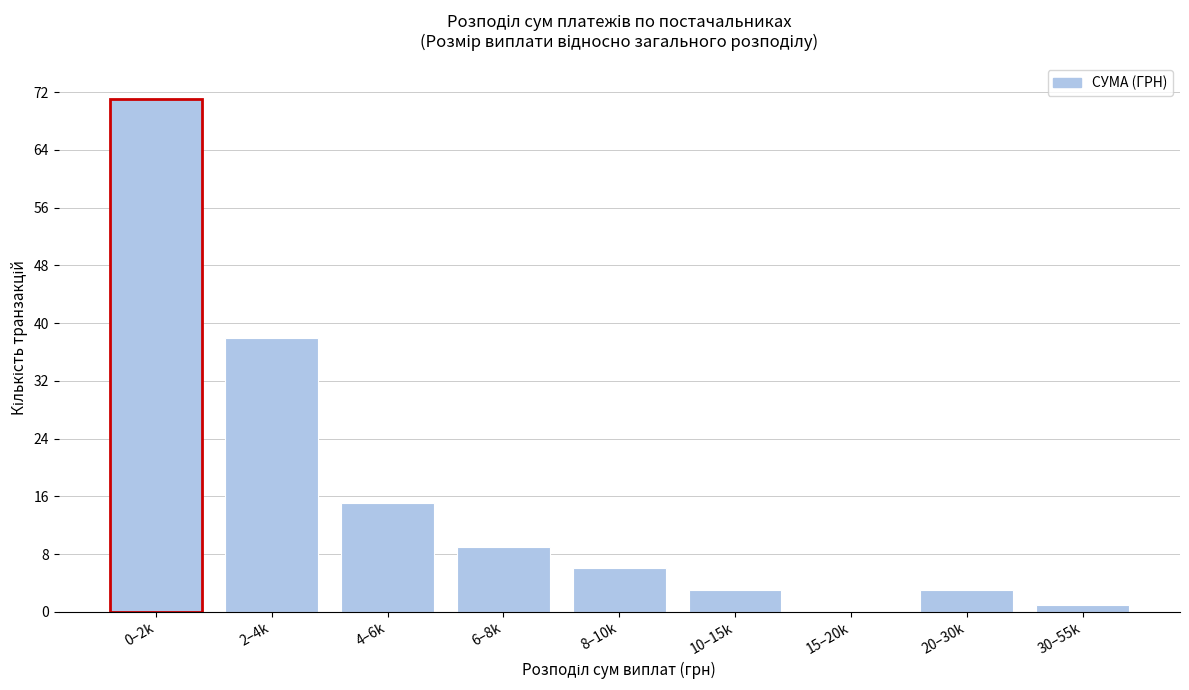

Reading left to right, extract all data points from this chart.

0–2k=71	2–4k=38	4–6k=15	6–8k=9	8–10k=6	10–15k=3	15–20k=0	20–30k=3	30–55k=1